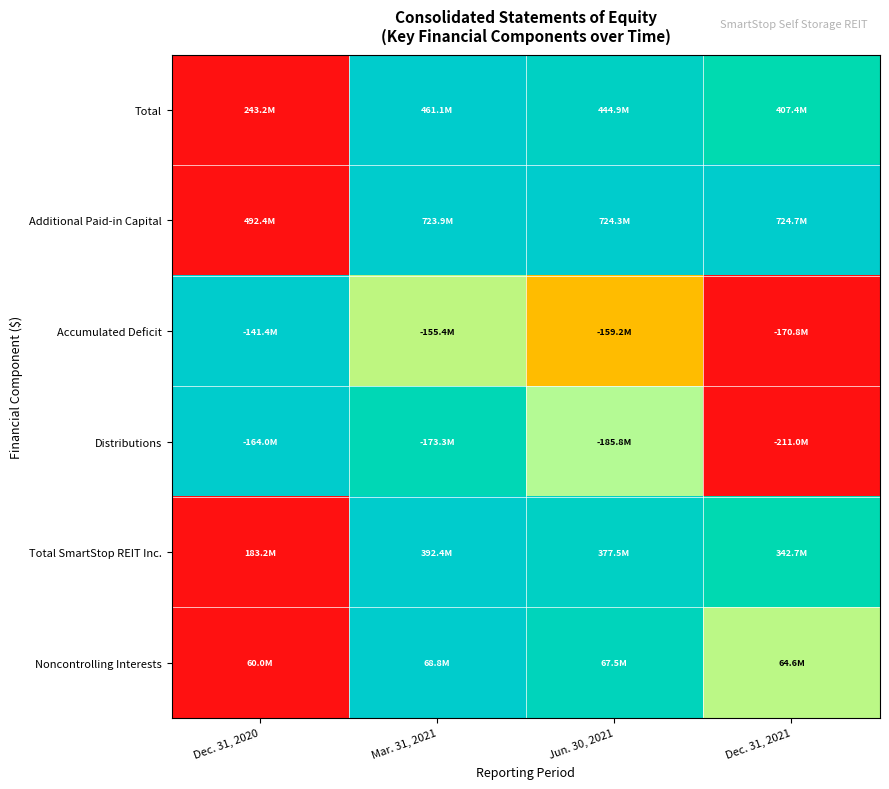

Reading left to right, transcribe all the data shown in this chart.

Total: Dec. 31, 2020=0.0	Mar. 31, 2021=1.0	Jun. 30, 2021=0.9	Dec. 31, 2021=0.8
Additional Paid-in Capital: Dec. 31, 2020=0.0	Mar. 31, 2021=1.0	Jun. 30, 2021=1.0	Dec. 31, 2021=1.0
Accumulated Deficit: Dec. 31, 2020=1.0	Mar. 31, 2021=0.5	Jun. 30, 2021=0.4	Dec. 31, 2021=0.0
Distributions: Dec. 31, 2020=1.0	Mar. 31, 2021=0.8	Jun. 30, 2021=0.5	Dec. 31, 2021=0.0
Total SmartStop REIT Inc.: Dec. 31, 2020=0.0	Mar. 31, 2021=1.0	Jun. 30, 2021=0.9	Dec. 31, 2021=0.8
Noncontrolling Interests: Dec. 31, 2020=0.0	Mar. 31, 2021=1.0	Jun. 30, 2021=0.8	Dec. 31, 2021=0.5